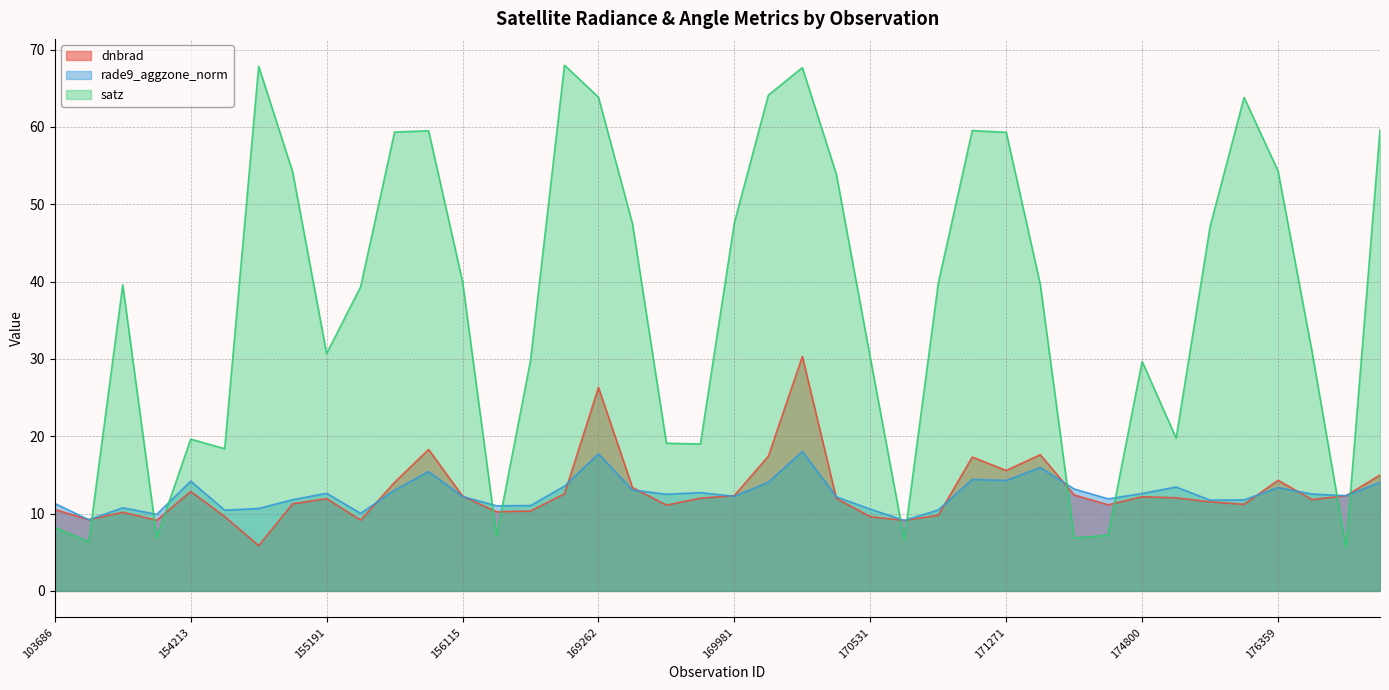

At which label does rade9_aggzone_norm first exceed 12?

154213